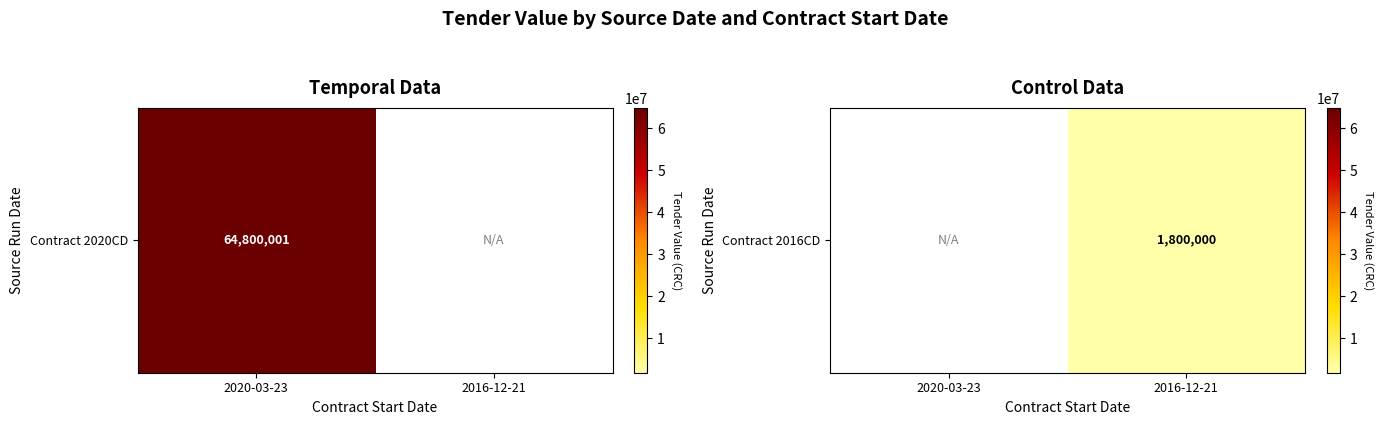

List the labels in order of value, smallest first.

2020-03-23, 2016-12-21